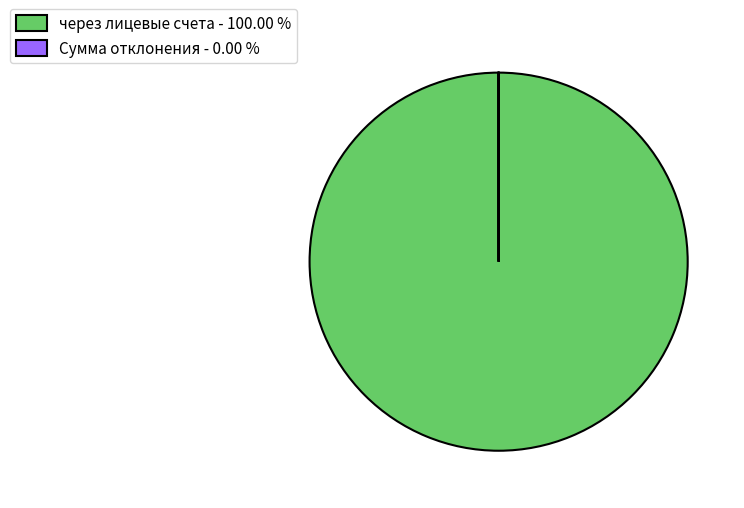

Is через лицевые счета - 100.00 % the majority of the pie?

Yes